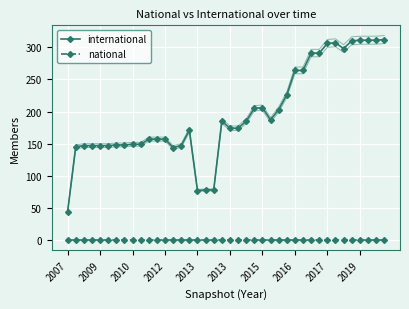

How many lines are shown in the chart?

2